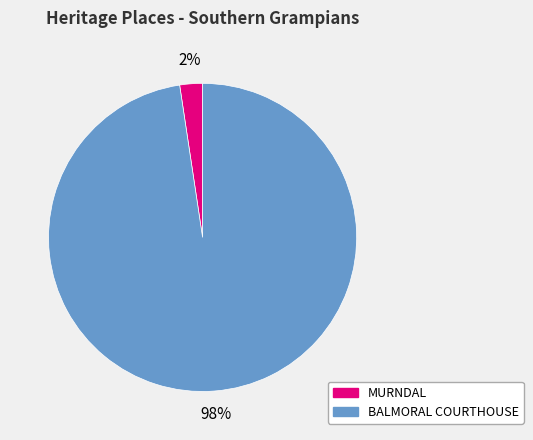

Which slice is the largest?

BALMORAL COURTHOUSE